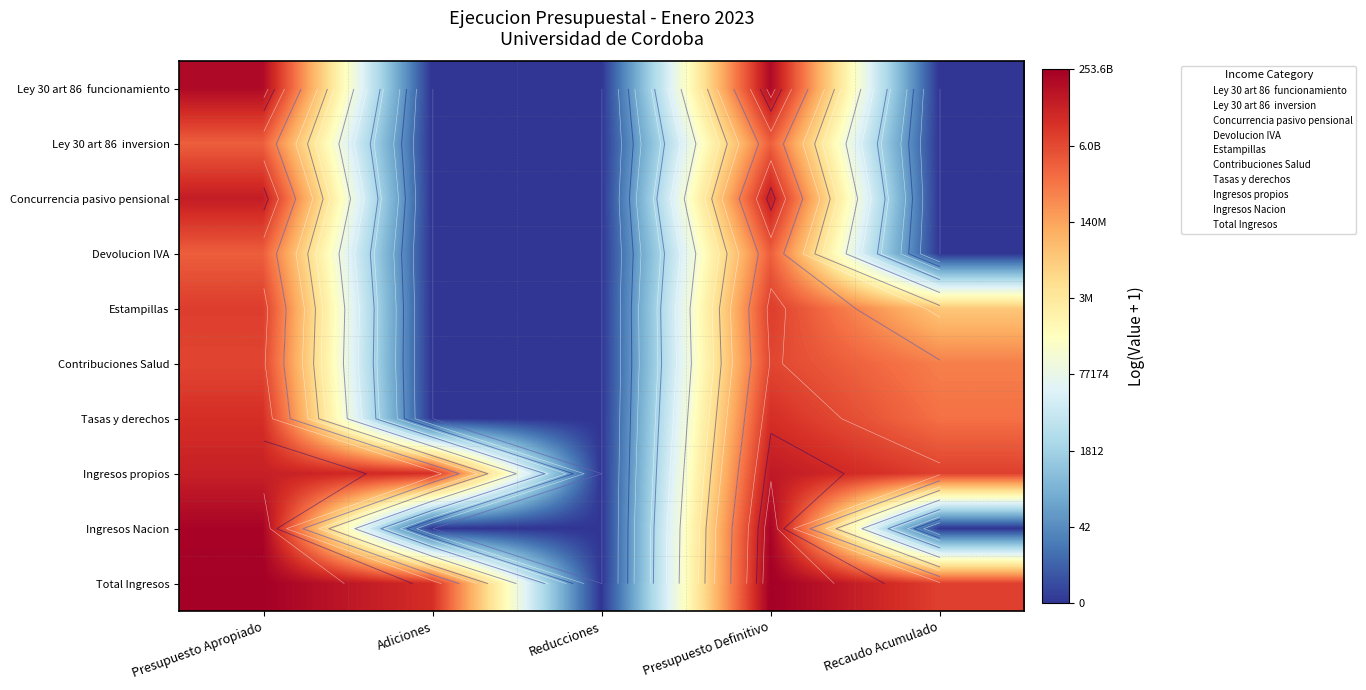

Which label corresponds to the largest value in the chart?

Presupuesto Definitivo